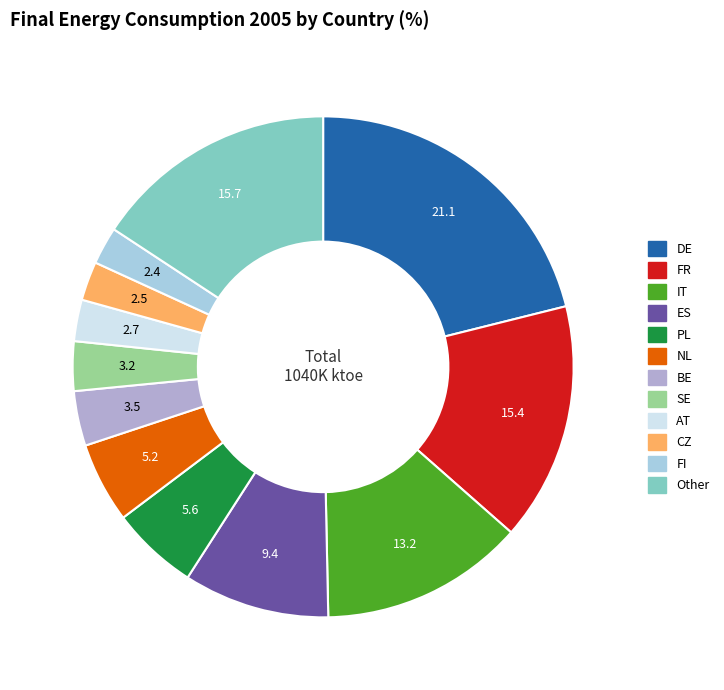

Between DE and ES, which is larger?

DE